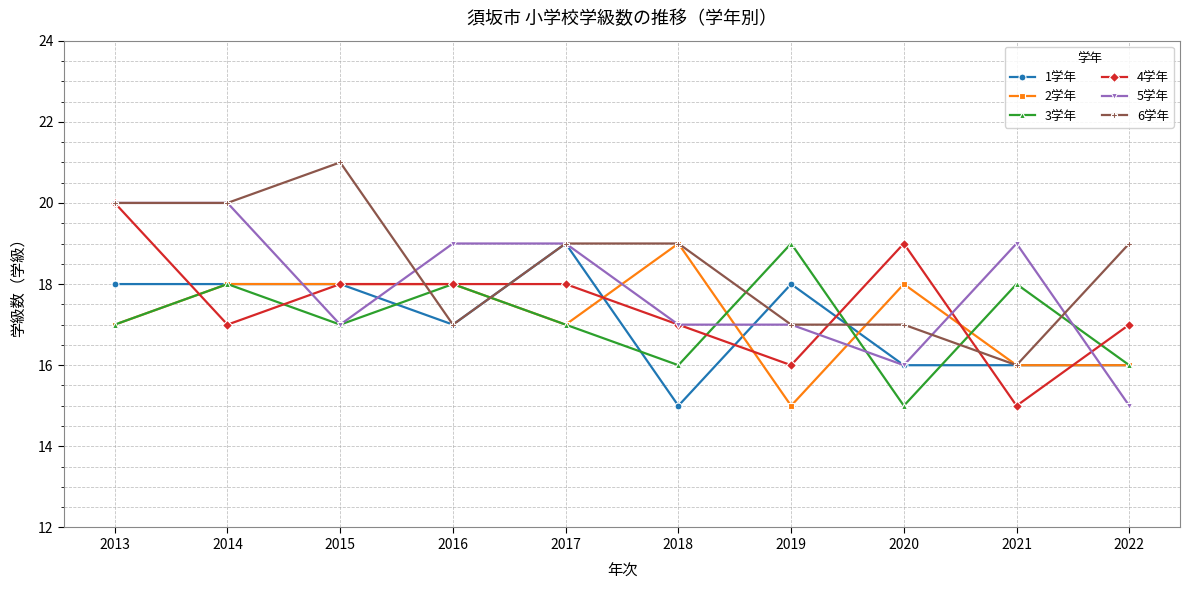

Count the 3学年 values in the range 16 to 18.

8